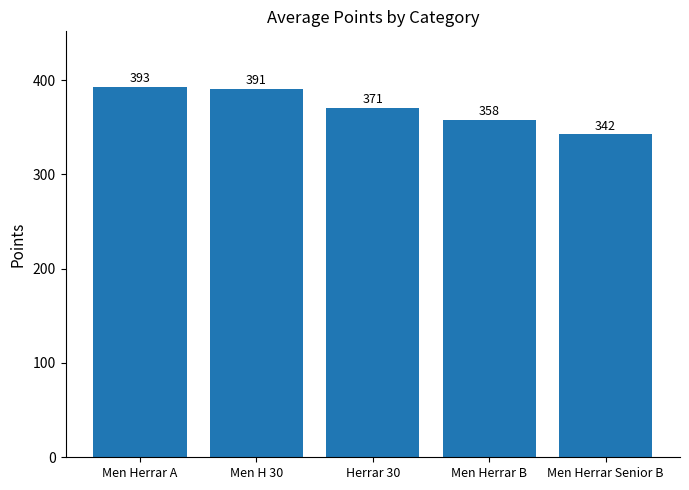

At which category does the chart reach its minimum across all series?

Men Herrar Senior B